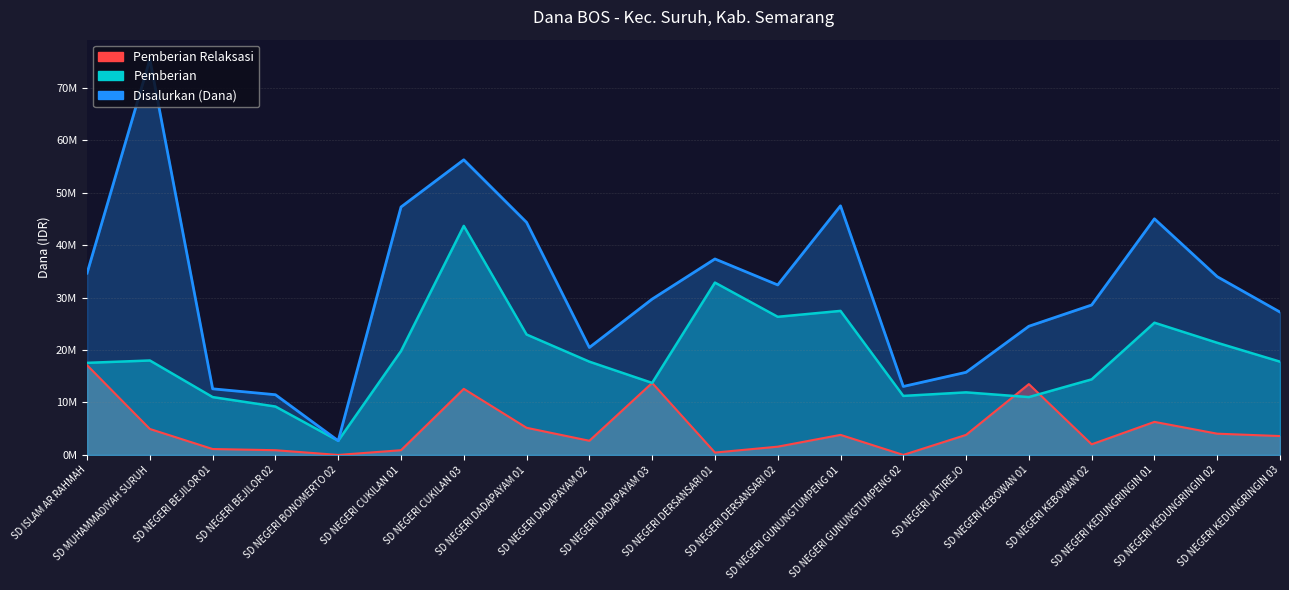

List the series in order of their peak value, highest first.

Disalurkan (Dana), Pemberian, Pemberian Relaksasi